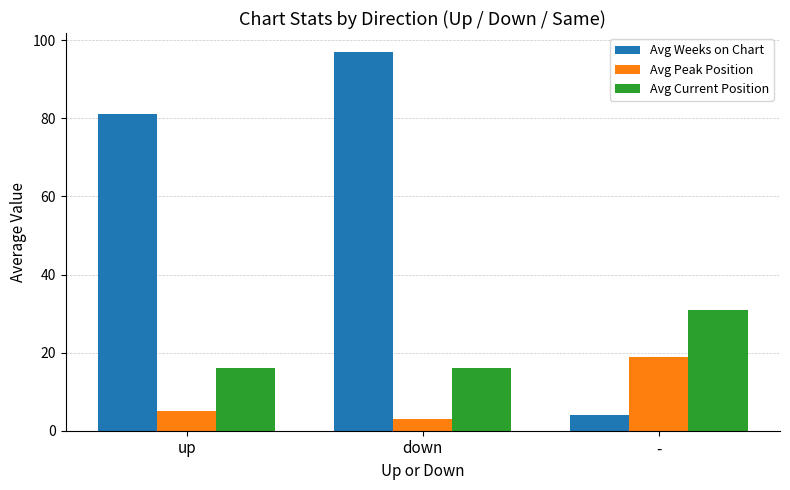

What are all the series names shown in the legend?

Avg Weeks on Chart, Avg Peak Position, Avg Current Position